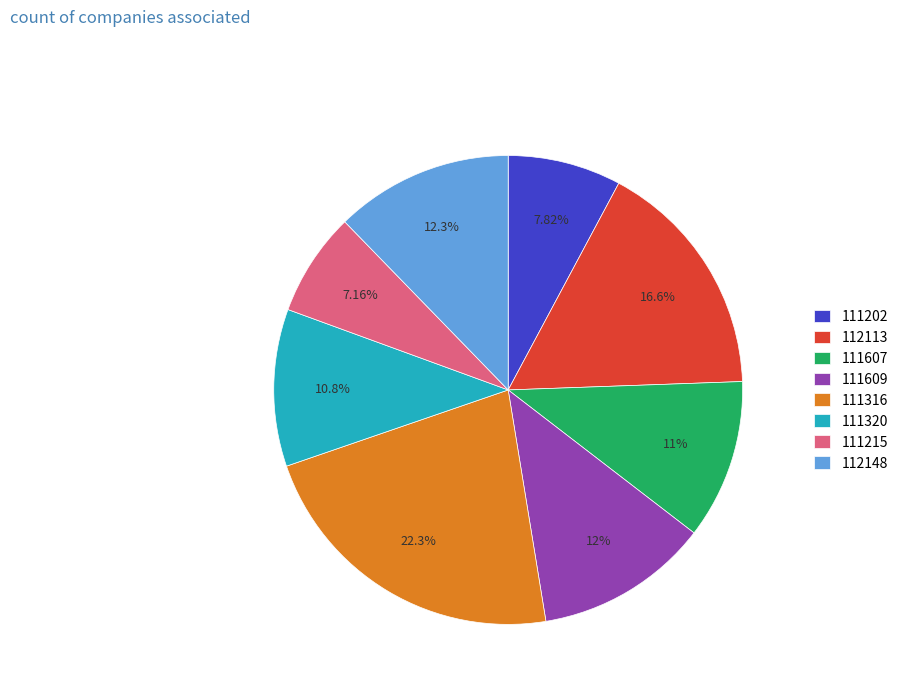

What is the ratio of the value at 111607 to the value at 111215?

1.5